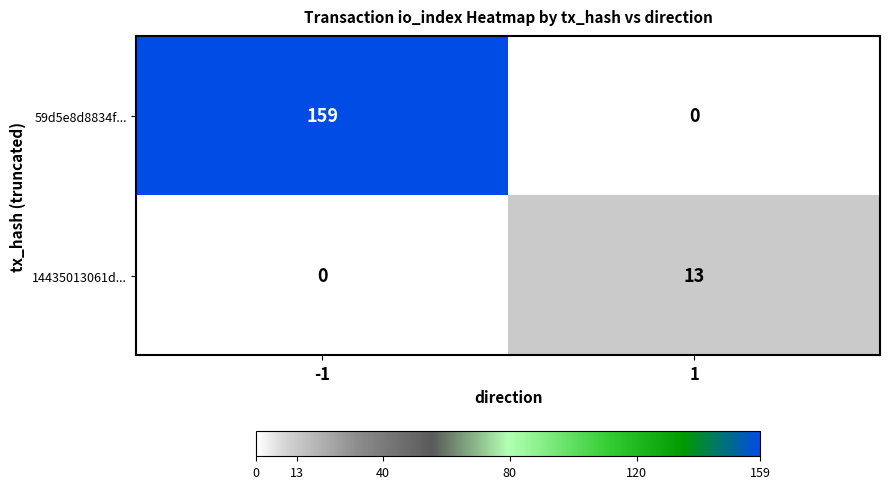

At how many categories does at least one series exceed 137?

1